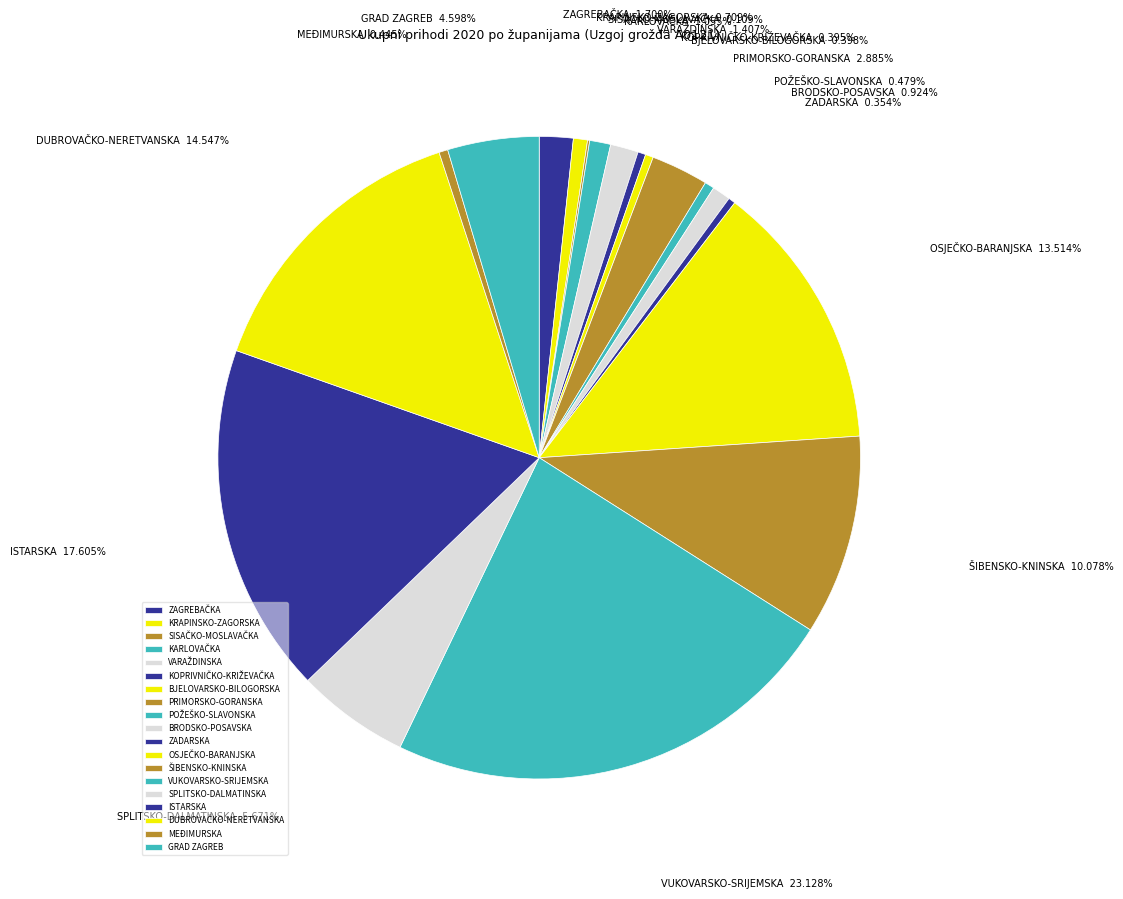

Does PRIMORSKO-GORANSKA account for over 50% of the chart?

No